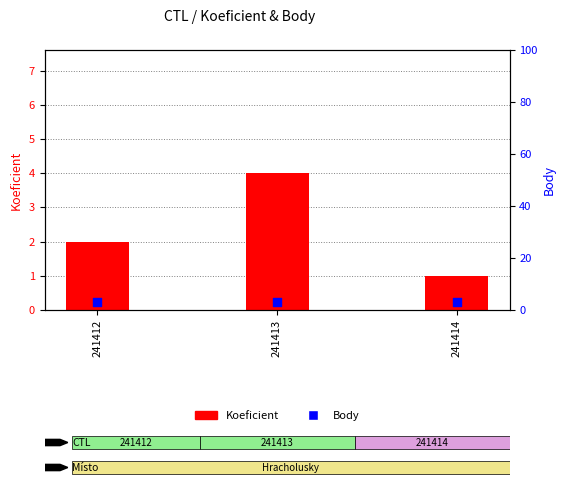

What is the total value across all series at 241413?

7